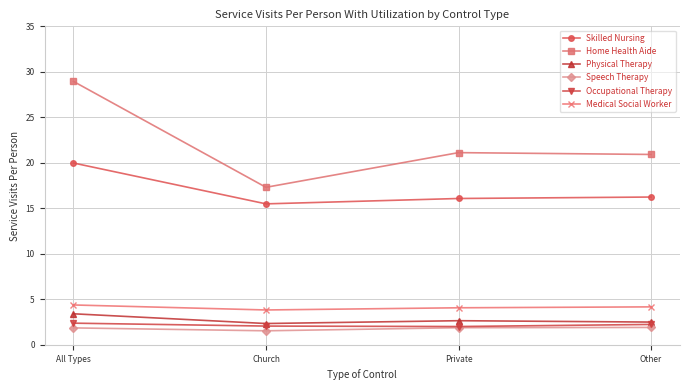

At which category is the sum across all series the highest?

All Types